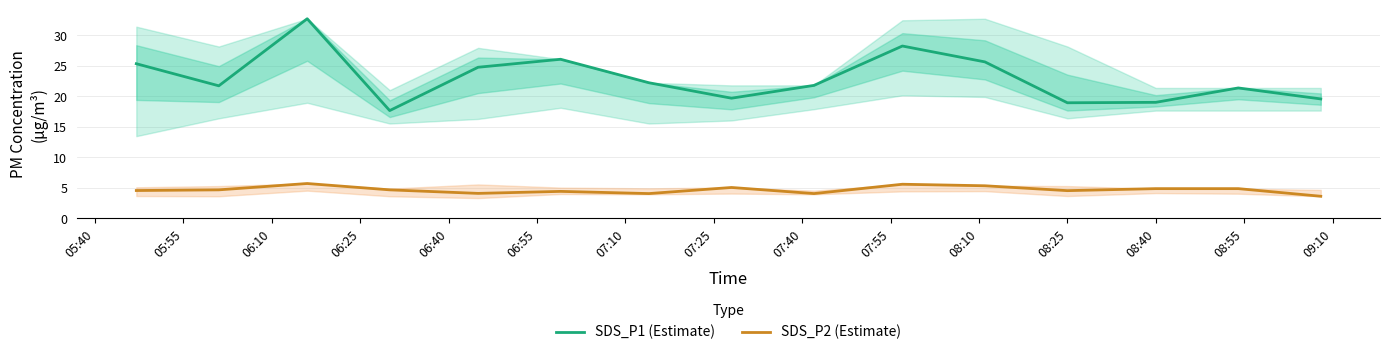

Which series has the largest range (max minus min)?

SDS_P1 (Estimate)